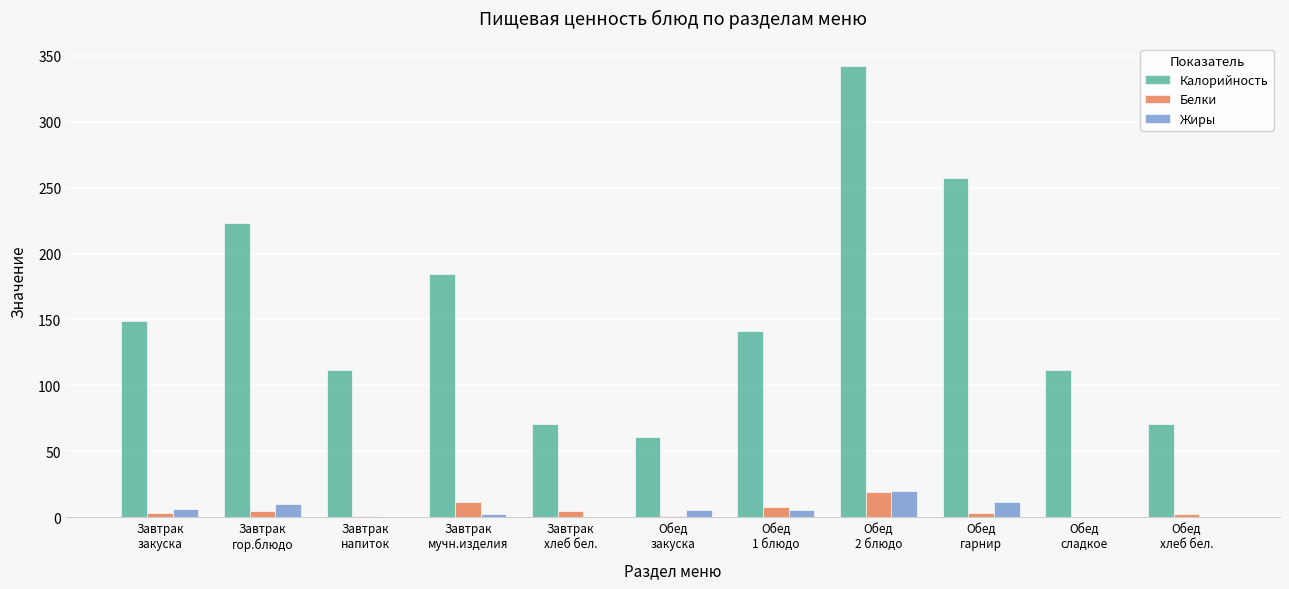

What is the sum of all Жиры values?

62.4